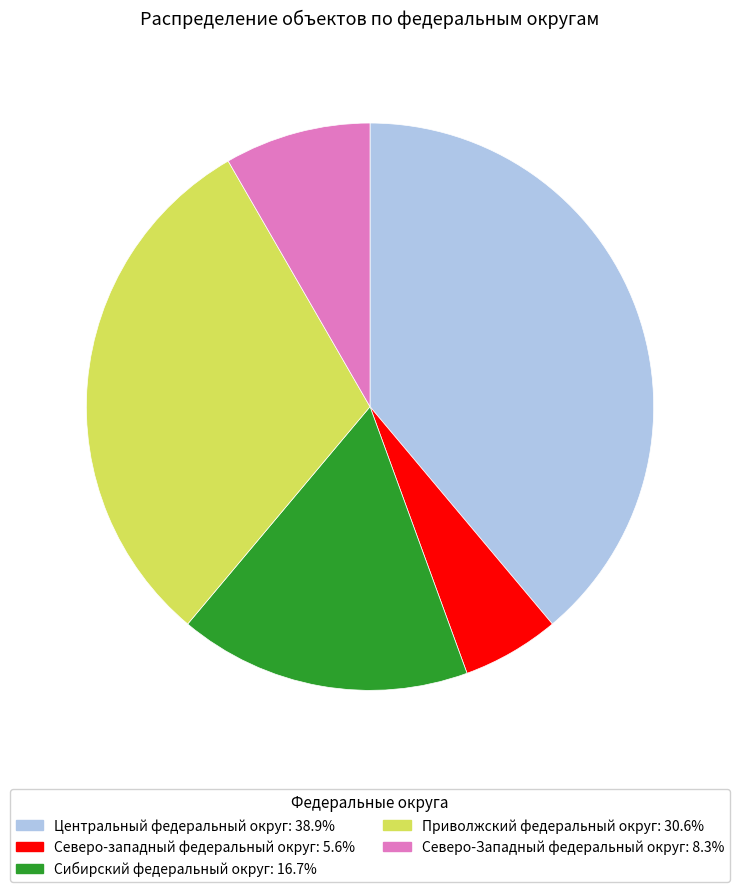

True or false: Центральный федеральный округ accounts for 53% of the total.

False